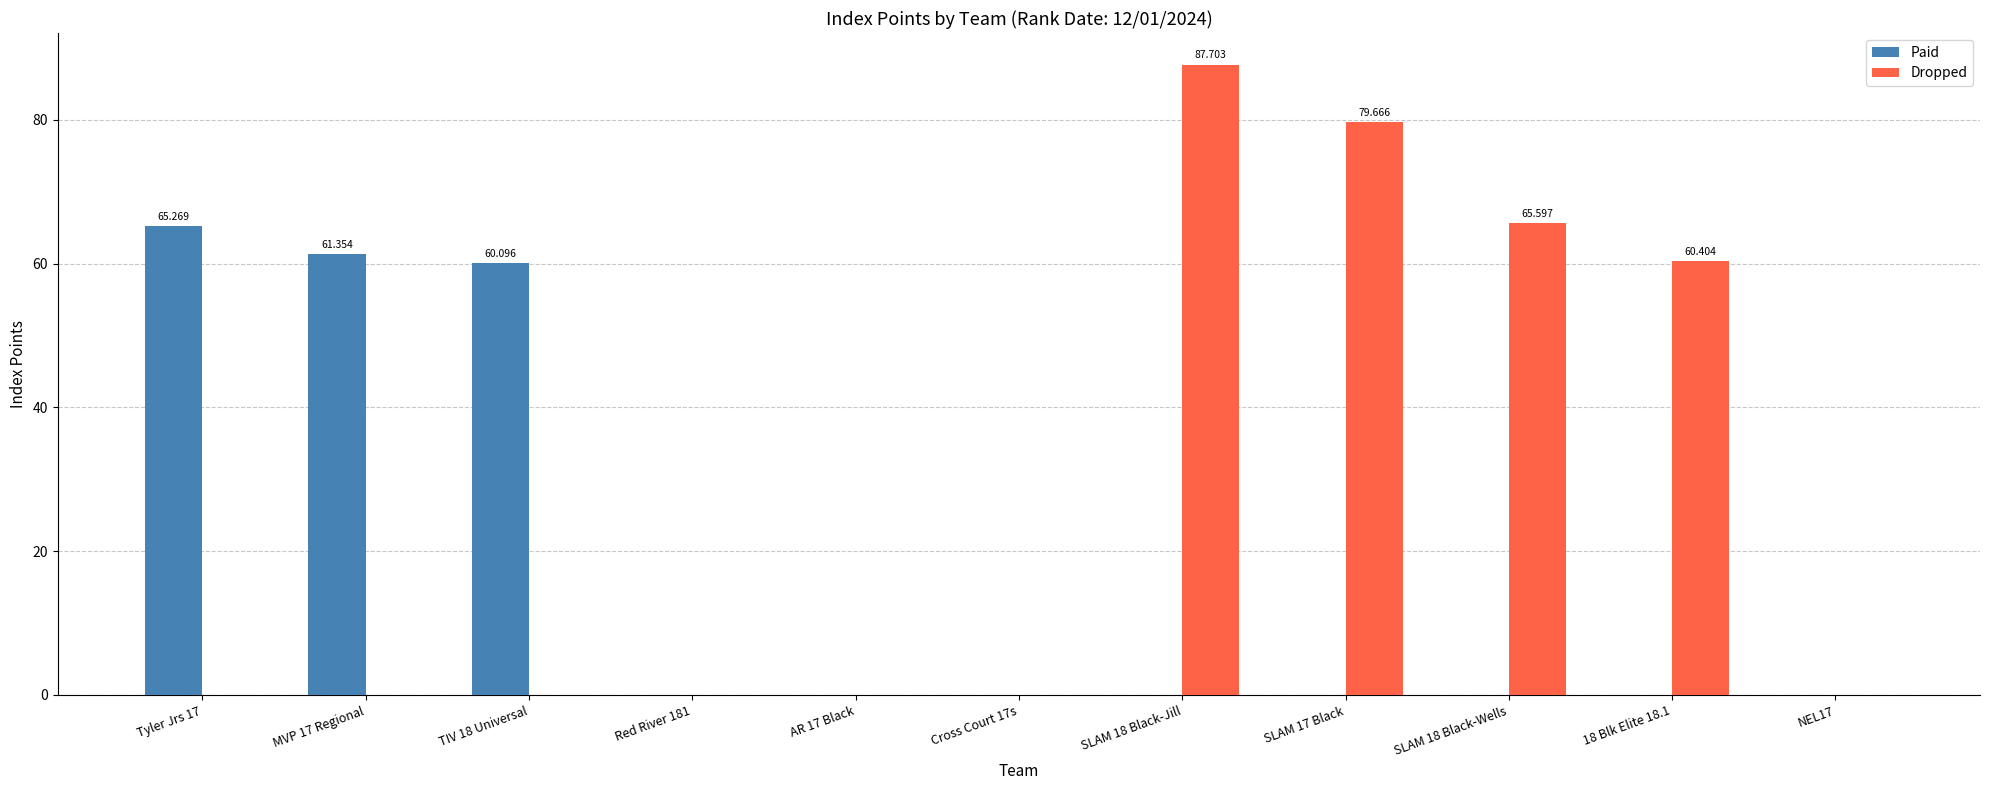

How many categories are shown in the chart?

11